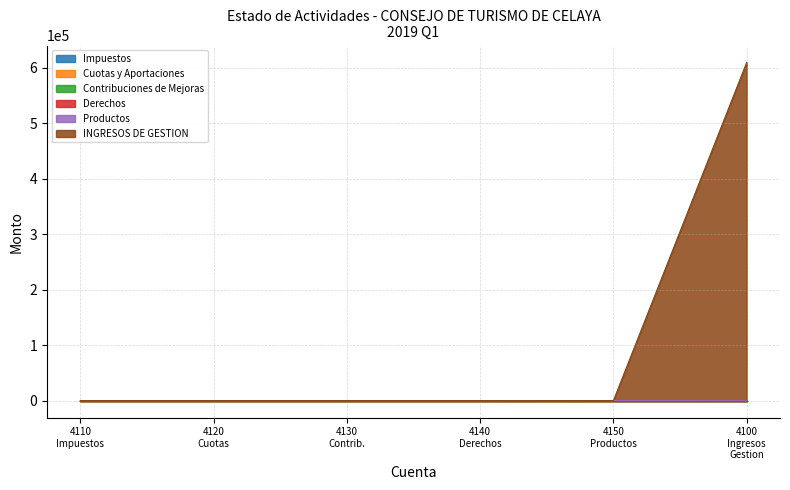

Rank the series at 4150 from lowest to highest value.

Impuestos, Cuotas y Aportaciones, Contribuciones de Mejoras, Derechos, Productos, INGRESOS DE GESTION